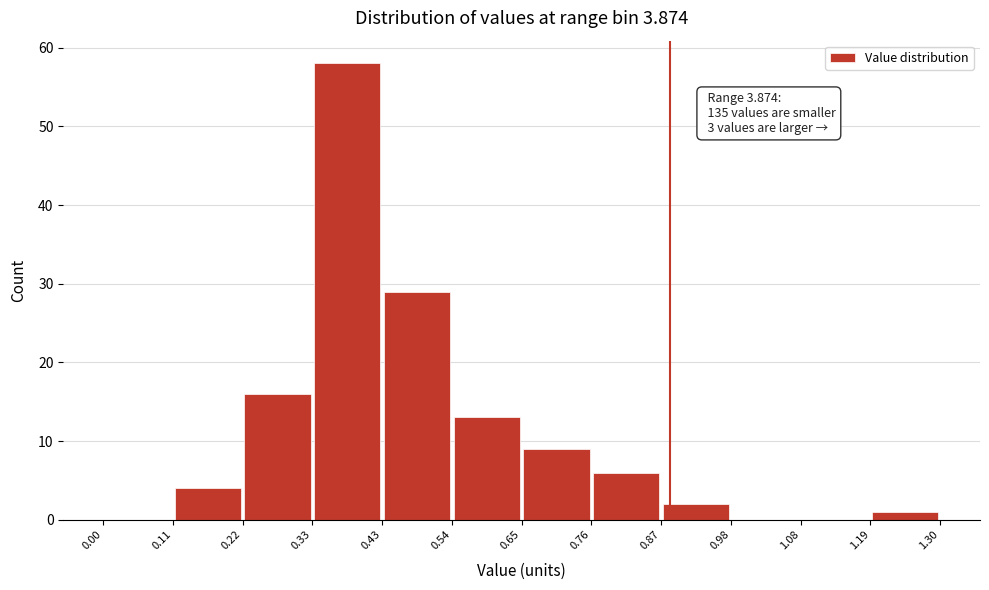

Over which range of the x-axis is the bar tallest?

0.33 to 0.43